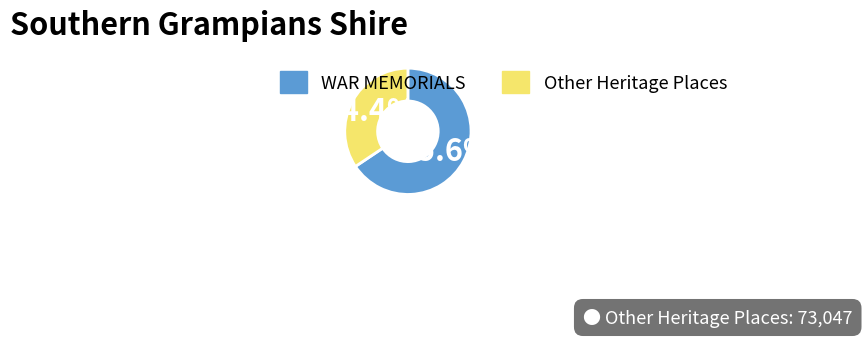

Combined, do WAR MEMORIALS and Other Heritage Places account for over 50%?

Yes